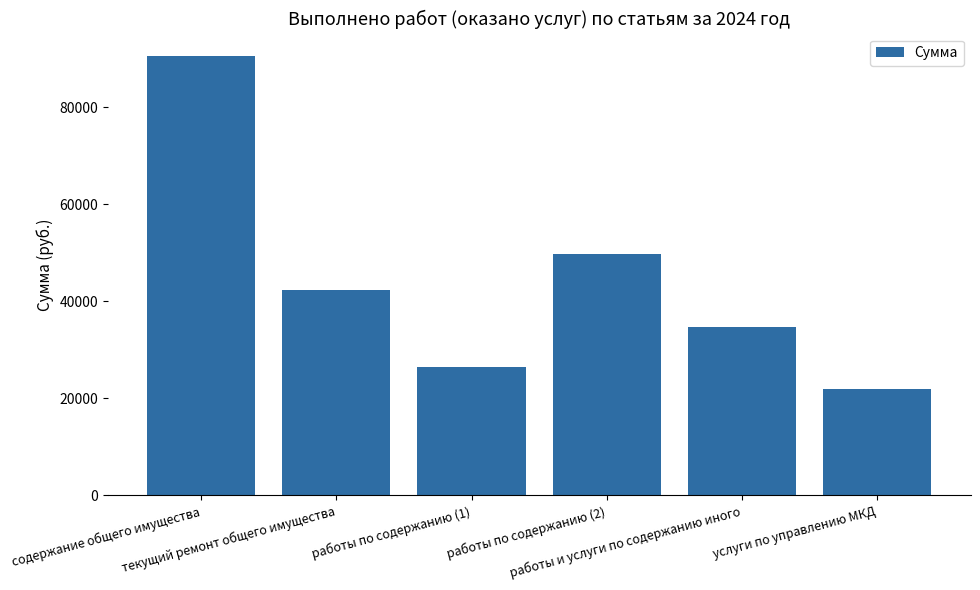

List the labels in order of value, largest first.

содержание общего имущества, работы по содержанию (2), текущий ремонт общего имущества, работы и услуги по содержанию иного, работы по содержанию (1), услуги по управлению МКД